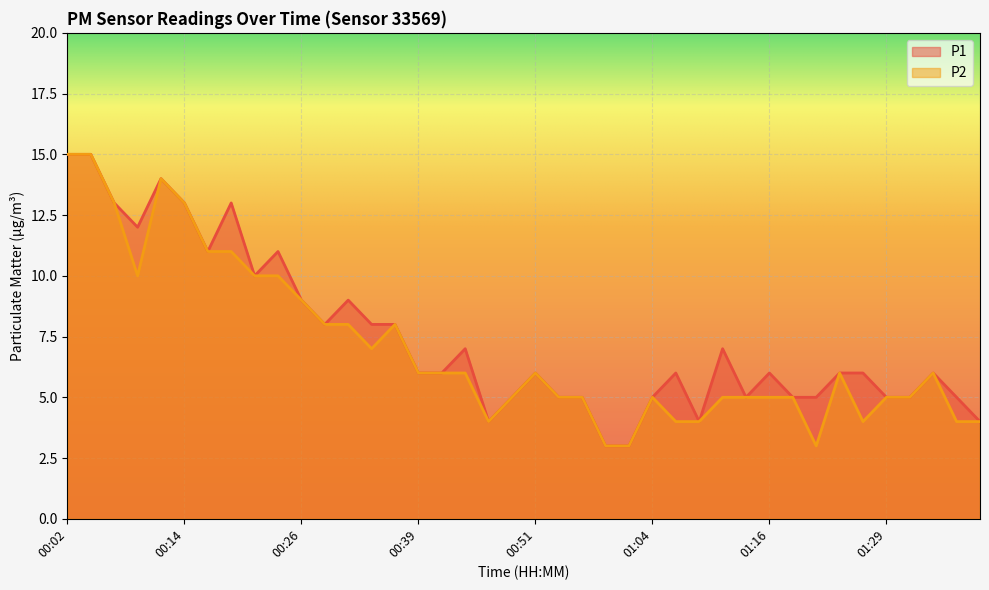

Reading left to right, what are all the values shown in this chart?

P1: 15	15	13	12	14	13	11	13	10	11	9	8	9	8	8	6	6	7	4	5	6	5	5	3	3	5	6	4	7	5	6	5	5	6	6	5	5	6	5	4
P2: 15	15	13	10	14	13	11	11	10	10	9	8	8	7	8	6	6	6	4	5	6	5	5	3	3	5	4	4	5	5	5	5	3	6	4	5	5	6	4	4